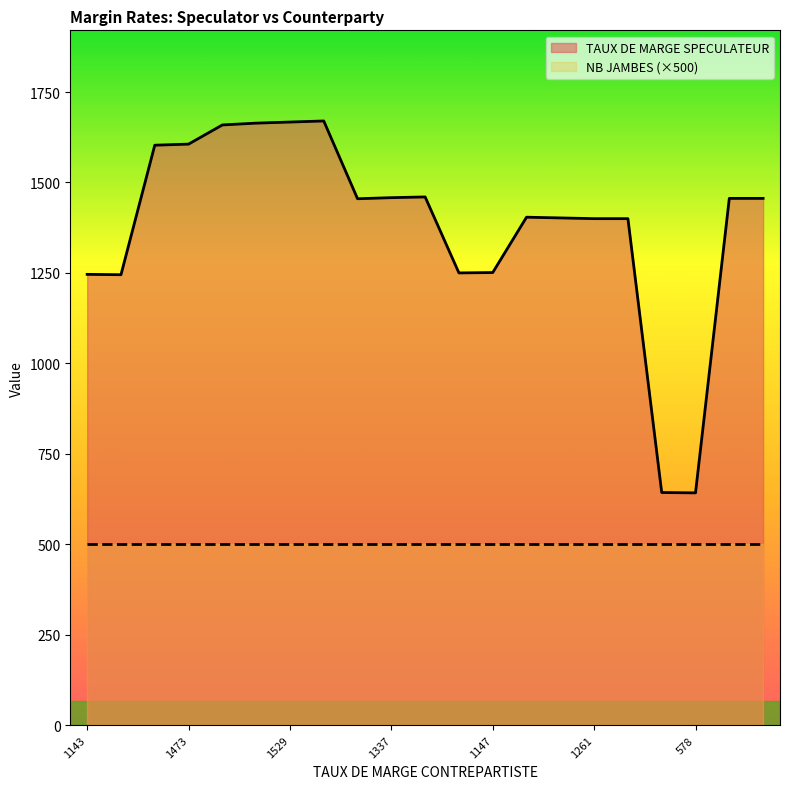

What is the maximum value shown in the chart?

1670